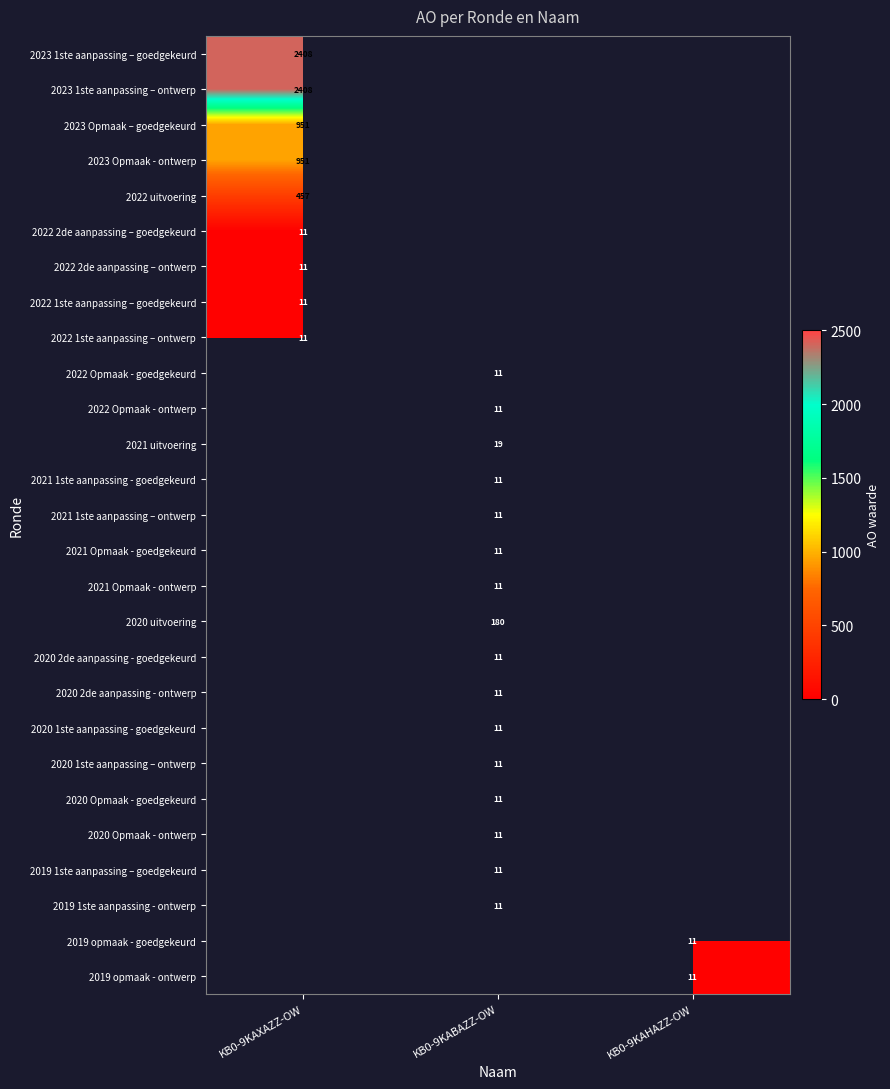

True or false: 2023 1ste aanpassing – ontwerp has a value of 884 at KB0-9KAXAZZ-OW.

False